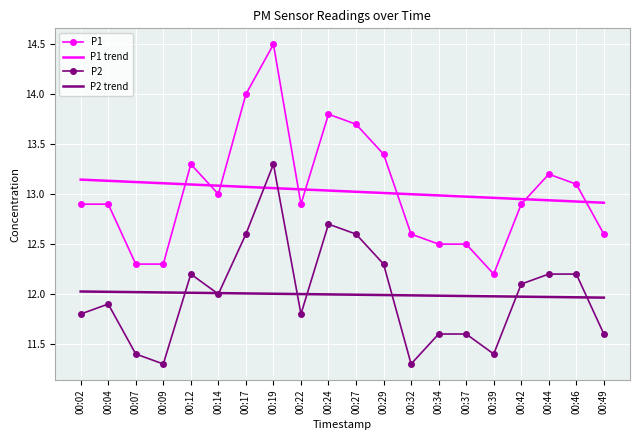

At 00:04, list the series in order from smallest to largest.

P2, P2 trend, P1, P1 trend